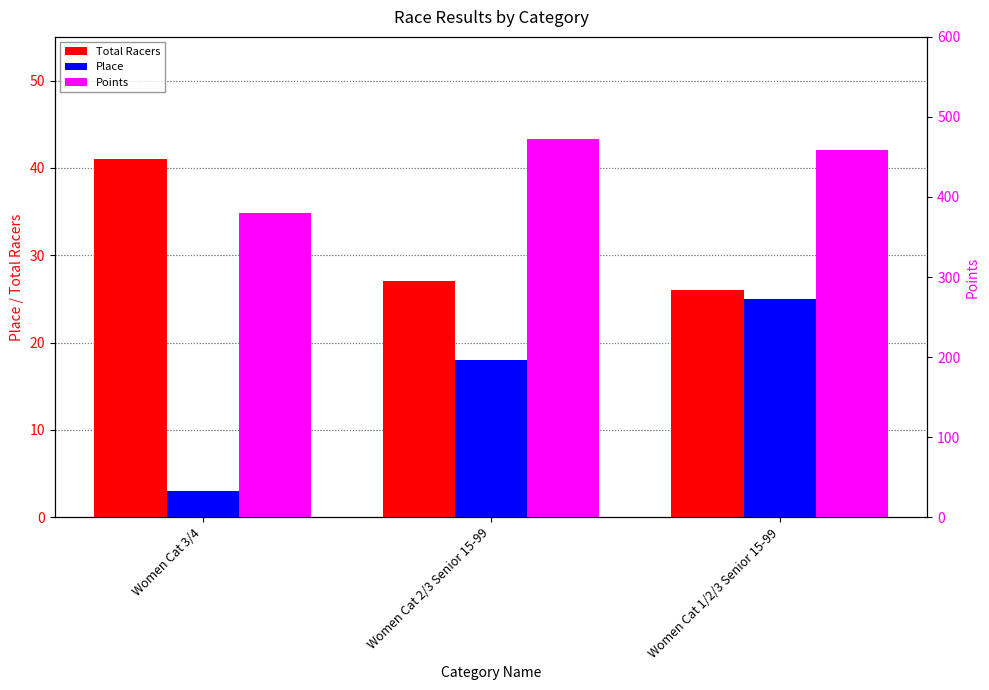

What is the minimum value for Place?

3.0